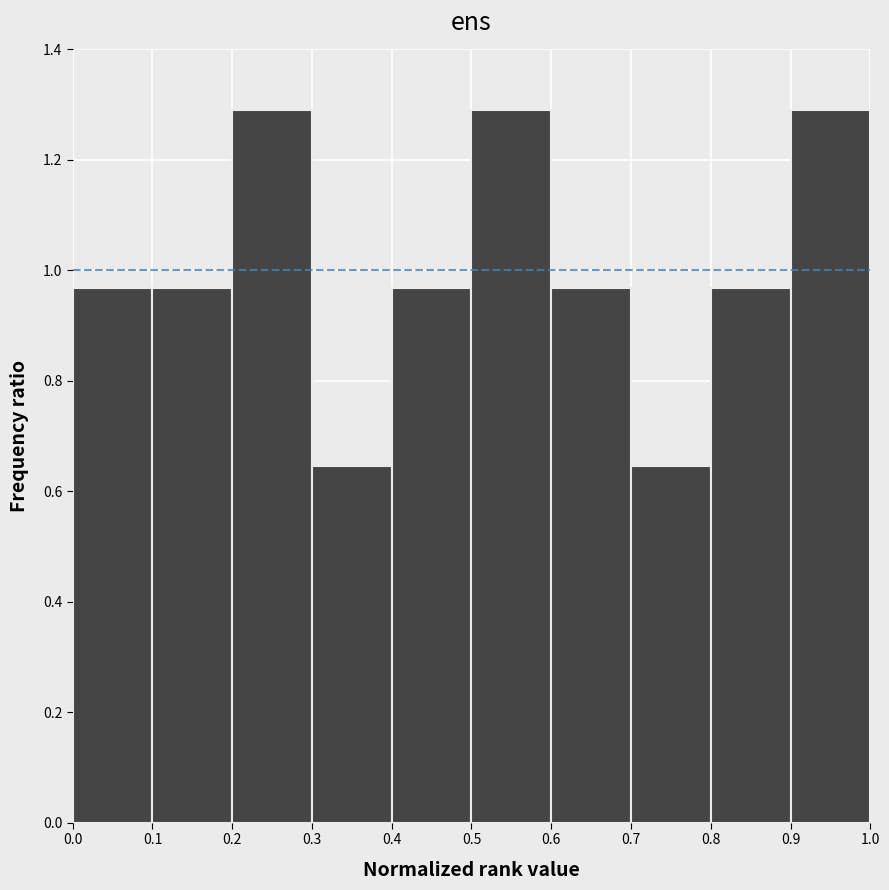

Reading left to right, list every bar in this chart as the range it spans on the x-axis followed by its height. The values are not printed on the chart, so give them approximately, as read against the axis.

0.0 to 0.1: 0.96
0.1 to 0.2: 0.96
0.2 to 0.3: 1.30
0.3 to 0.4: 0.64
0.4 to 0.5: 0.96
0.5 to 0.6: 1.30
0.6 to 0.7: 0.96
0.7 to 0.8: 0.64
0.8 to 0.9: 0.96
0.9 to 1.0: 1.30